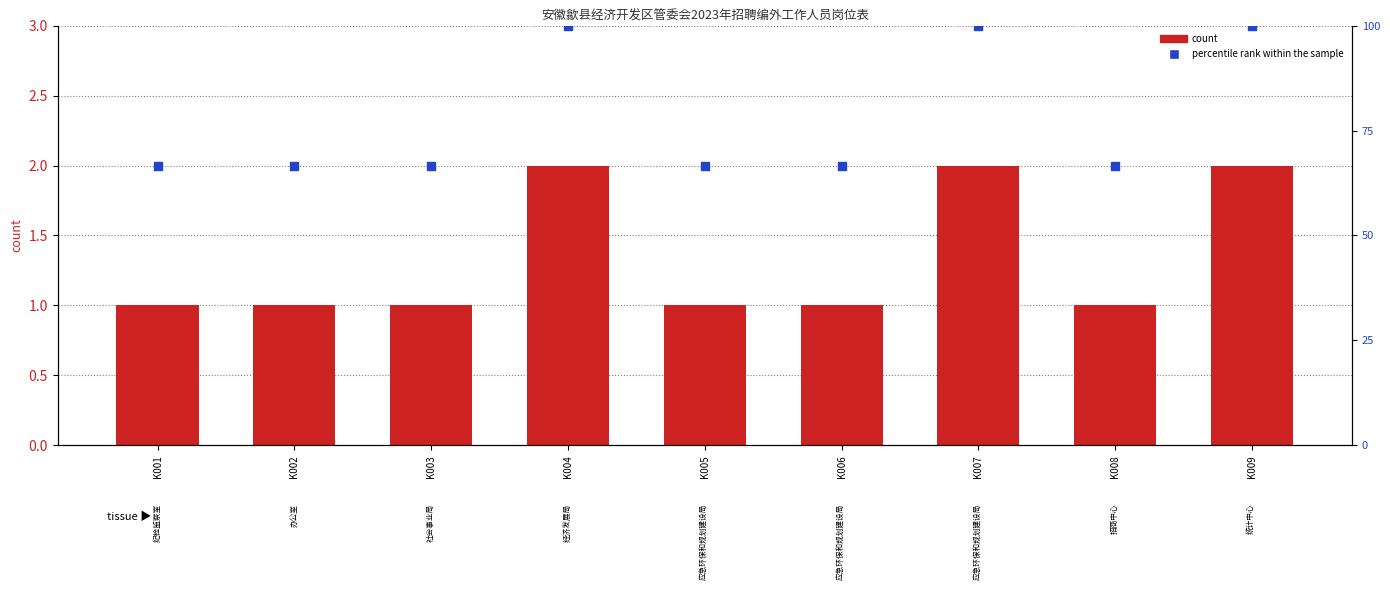

Which series has the widest spread of Y values?

percentile rank within the sample